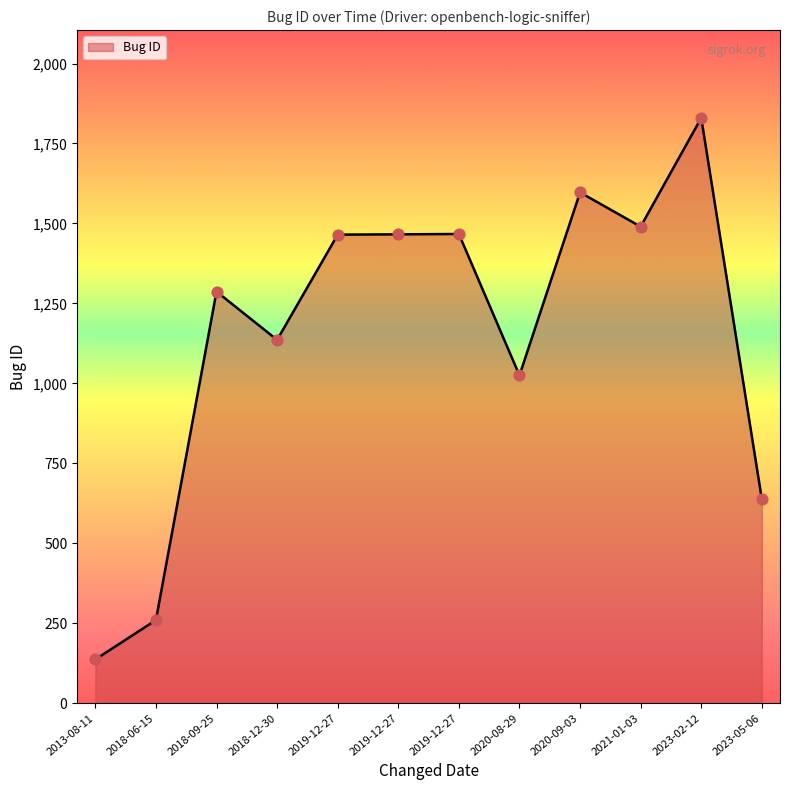

Approximately how many times larger is the value at 2021-01-03 compared to 2019-12-27?

1.0